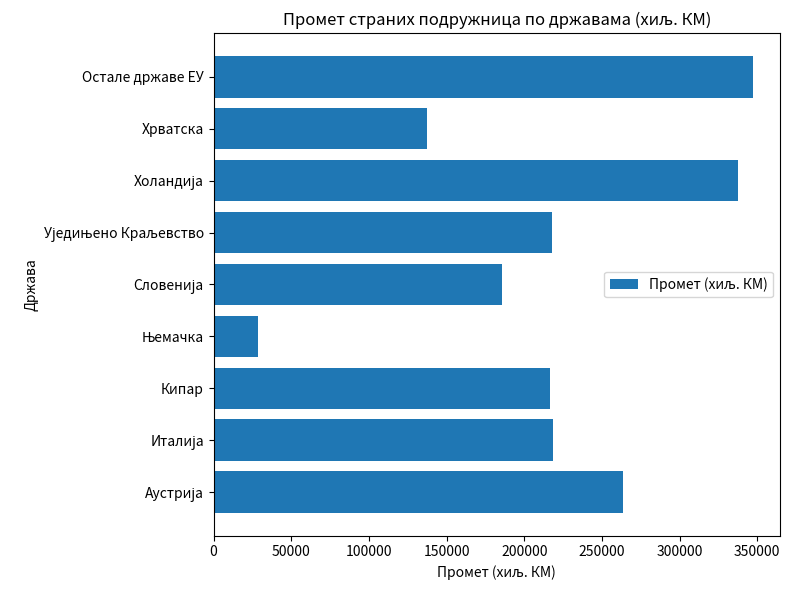

What is the average value?

217187